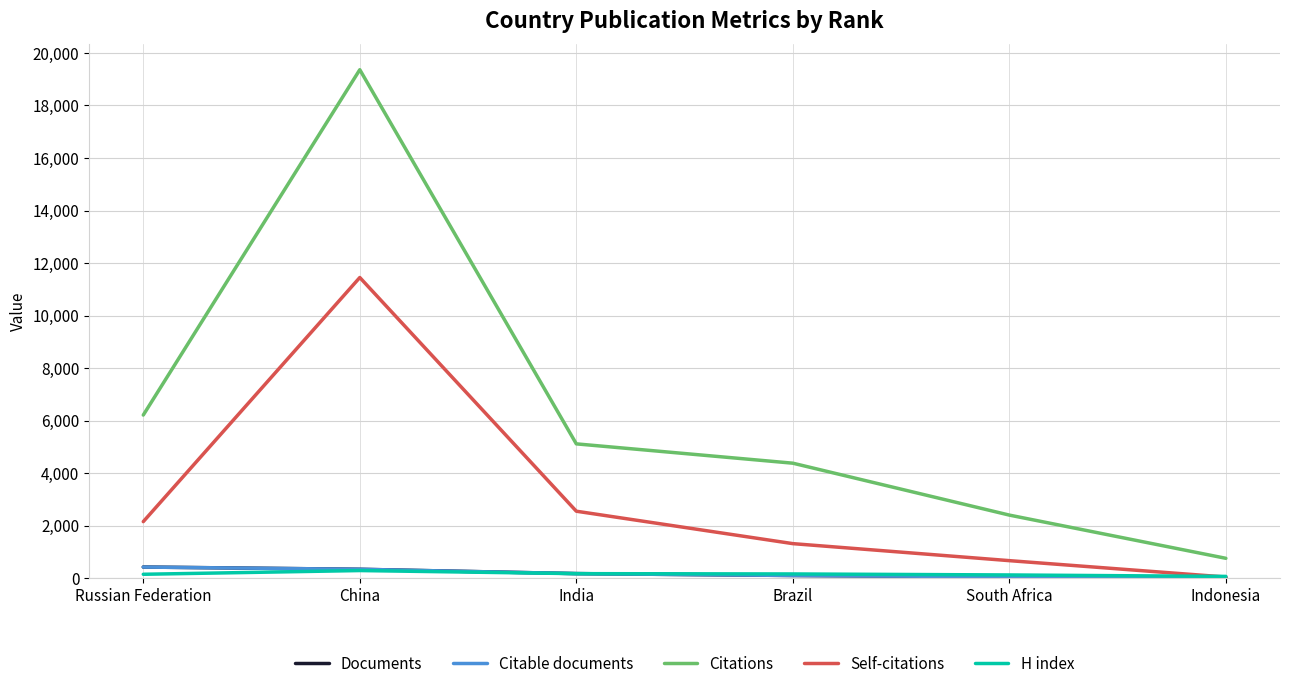

The value of Self-citations at Russian Federation is 2150. True or false?

True